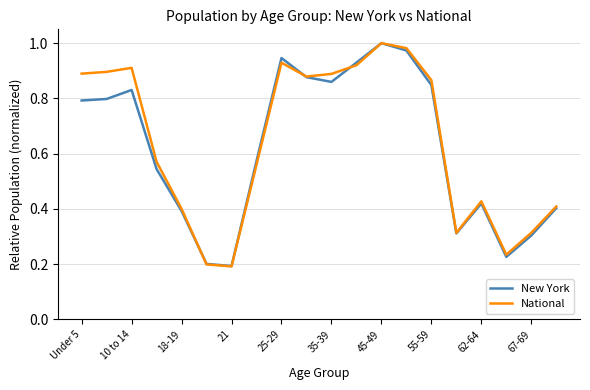

What is the label of the 20th point from the right?

Under 5